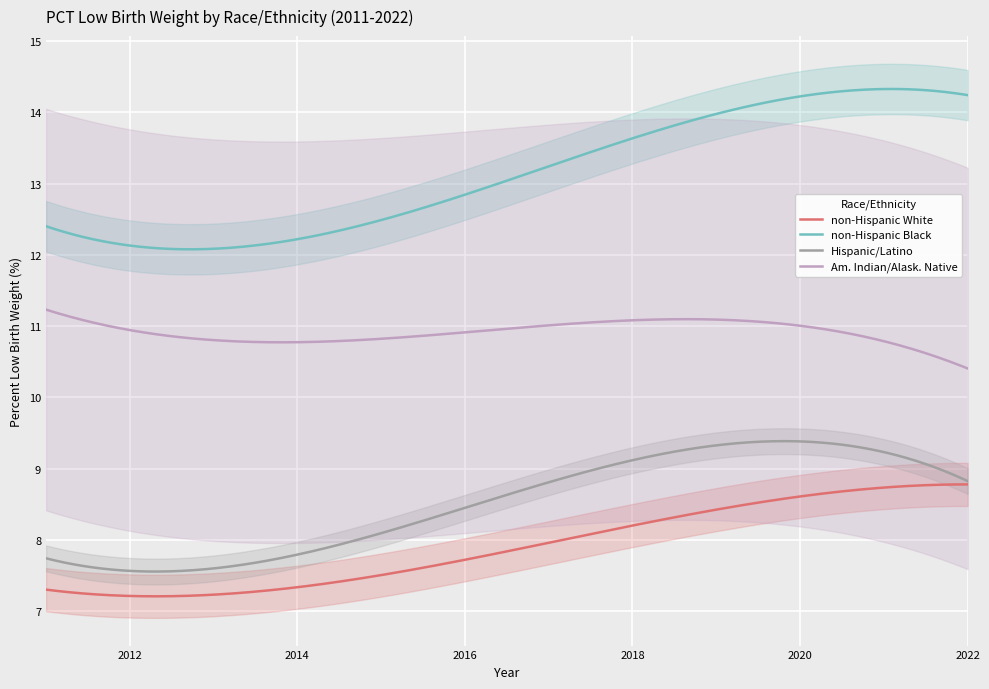

Count the number of data series in this chart.

4